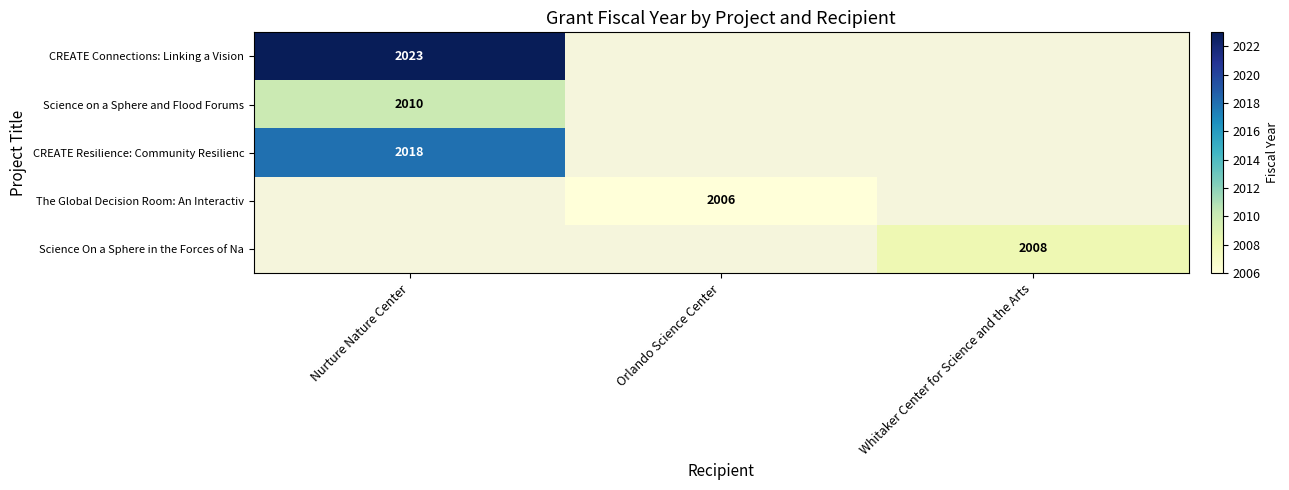

The Science On a Sphere in the Forces of Na series shows 2008 at Whitaker Center for Science and the Arts. True or false?

True